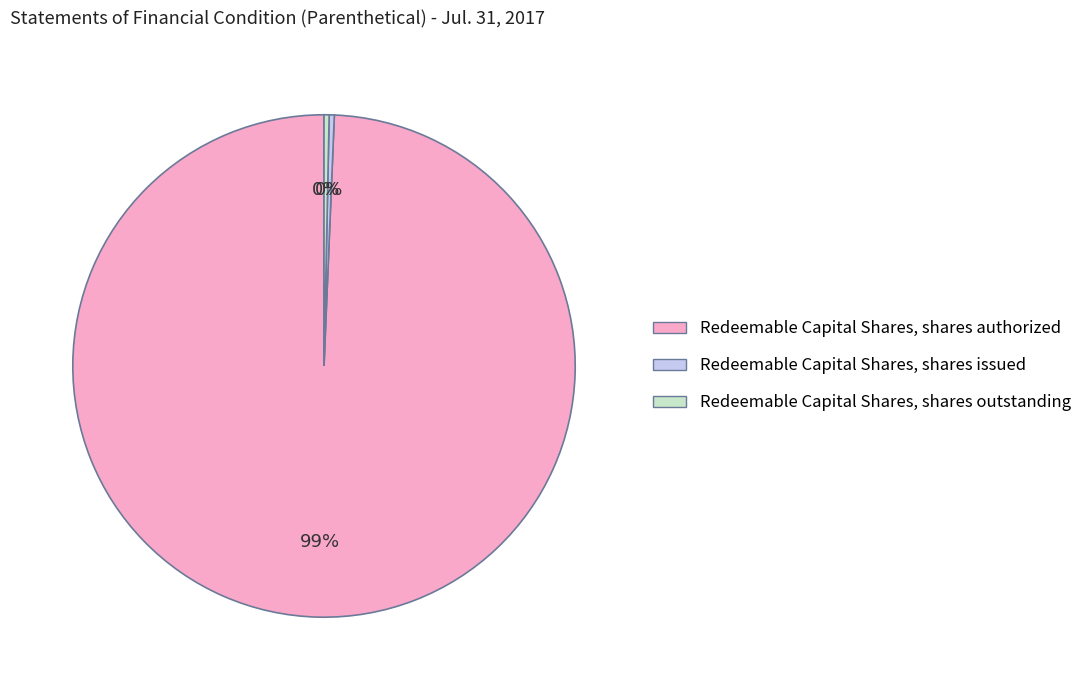

The Redeemable Capital Shares, shares issued slice represents 0% of the pie. True or false?

True